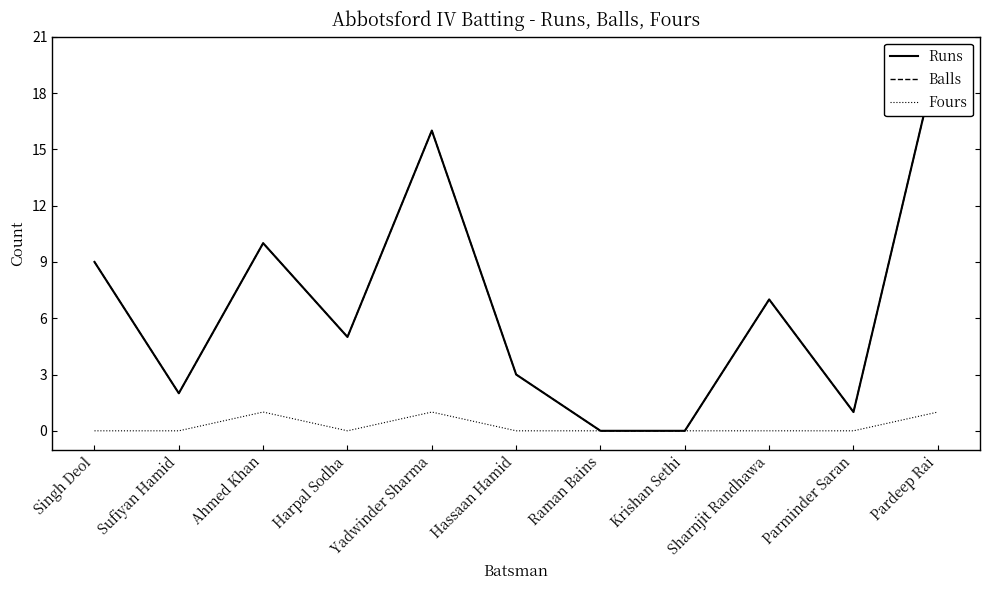

True or false: Balls has more than 0 points higher than both neighbors.

True